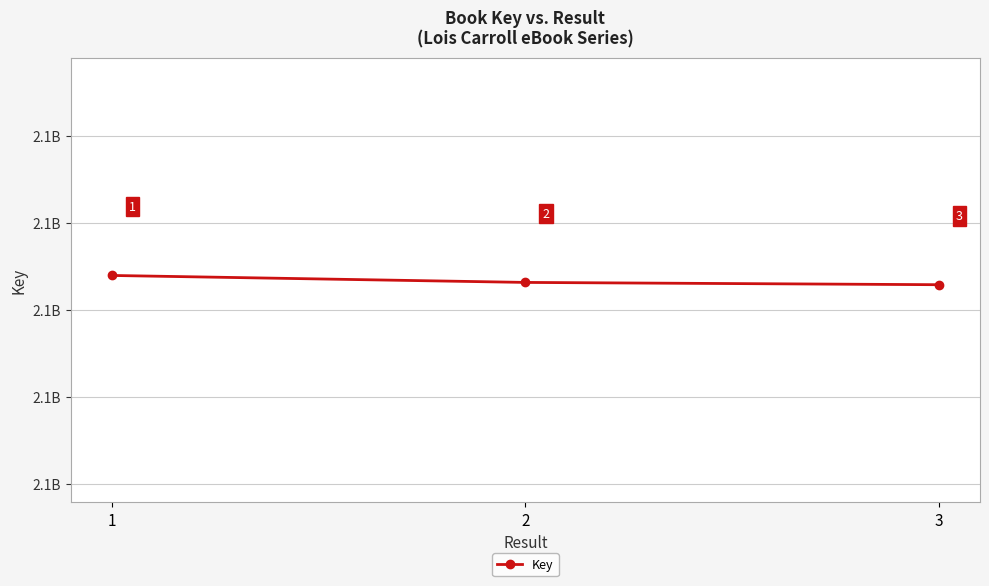

What is the value of the 2nd point from the left?

2117946250